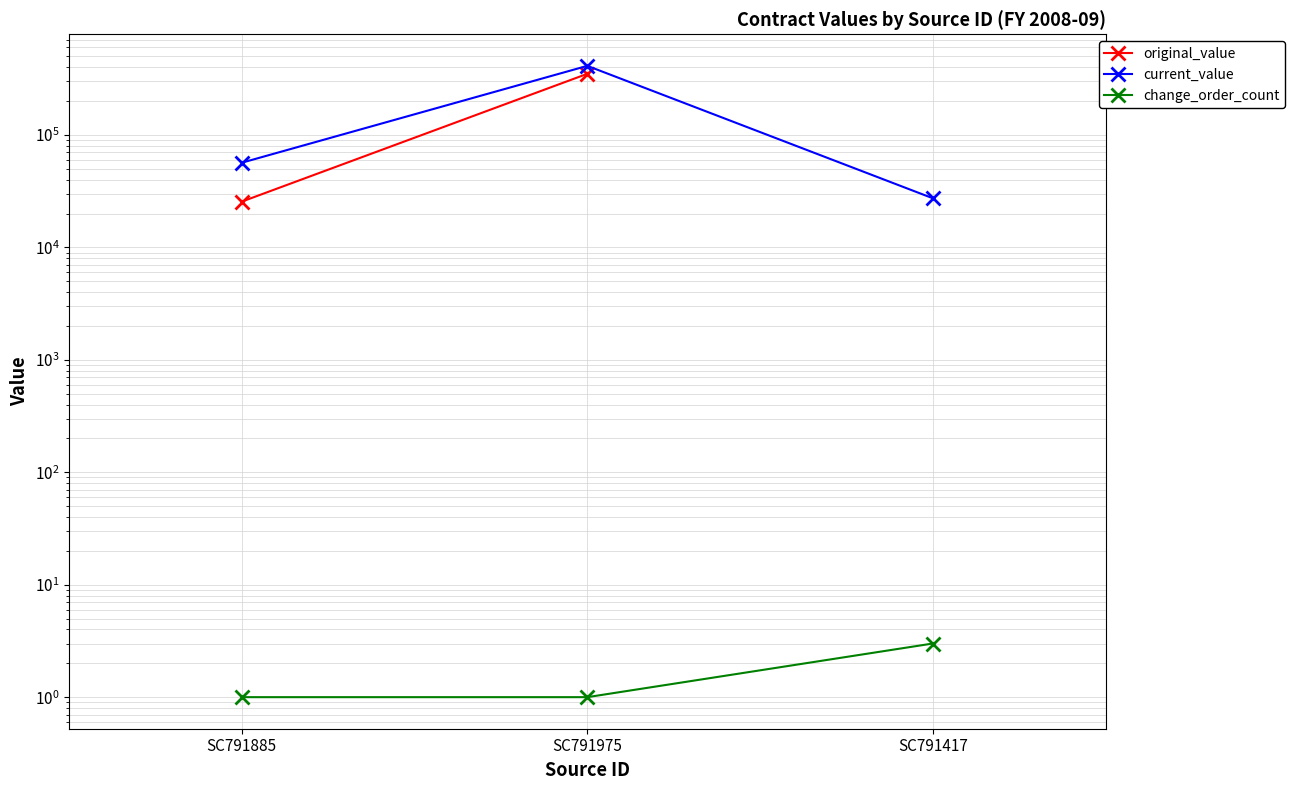

The current_value series shows 411875.0 at SC791975. True or false?

True